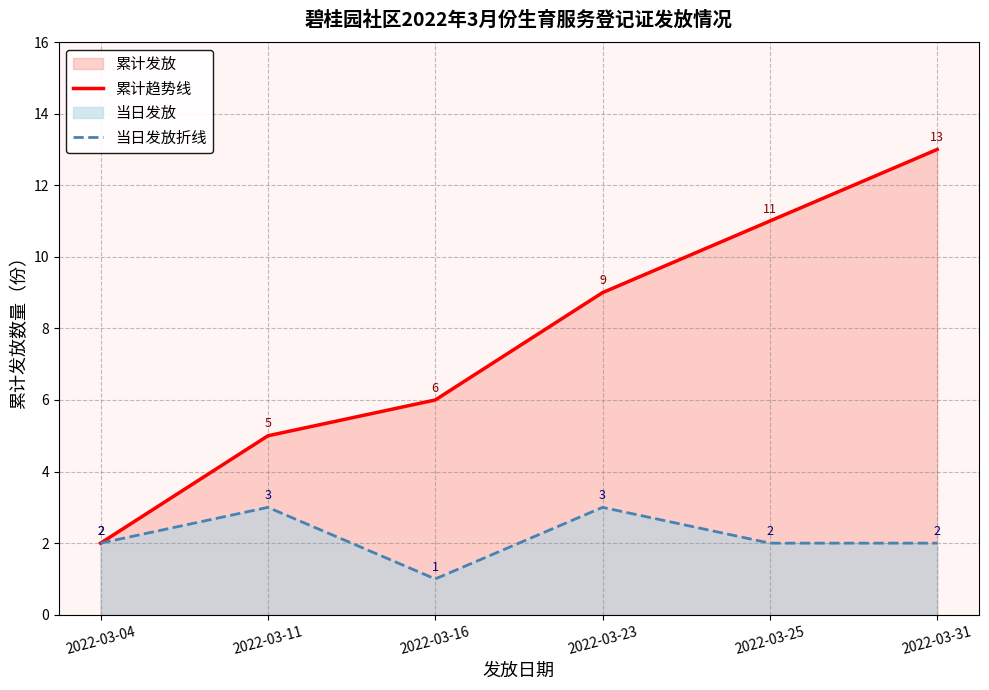

Between 2022-03-23 and 2022-03-16, which is larger?

2022-03-23